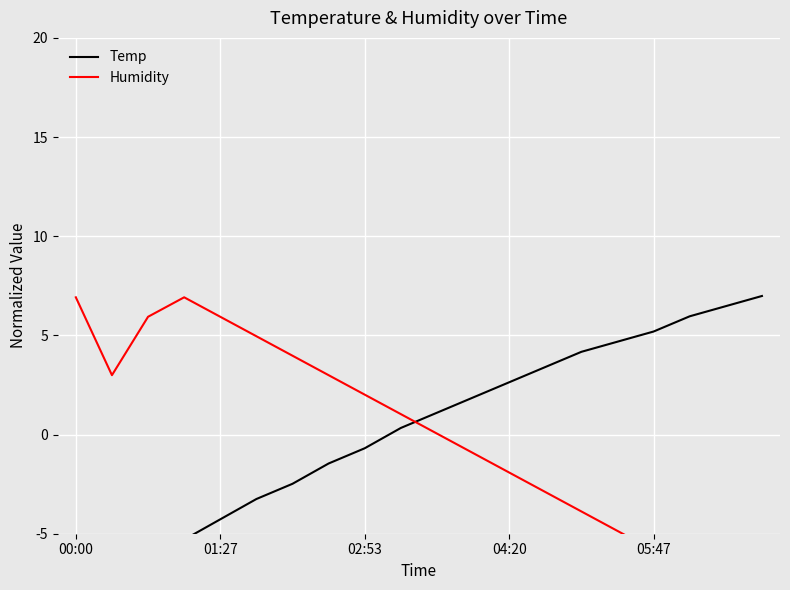

Rank the series at 10 from highest to lowest value.

Temp, Humidity